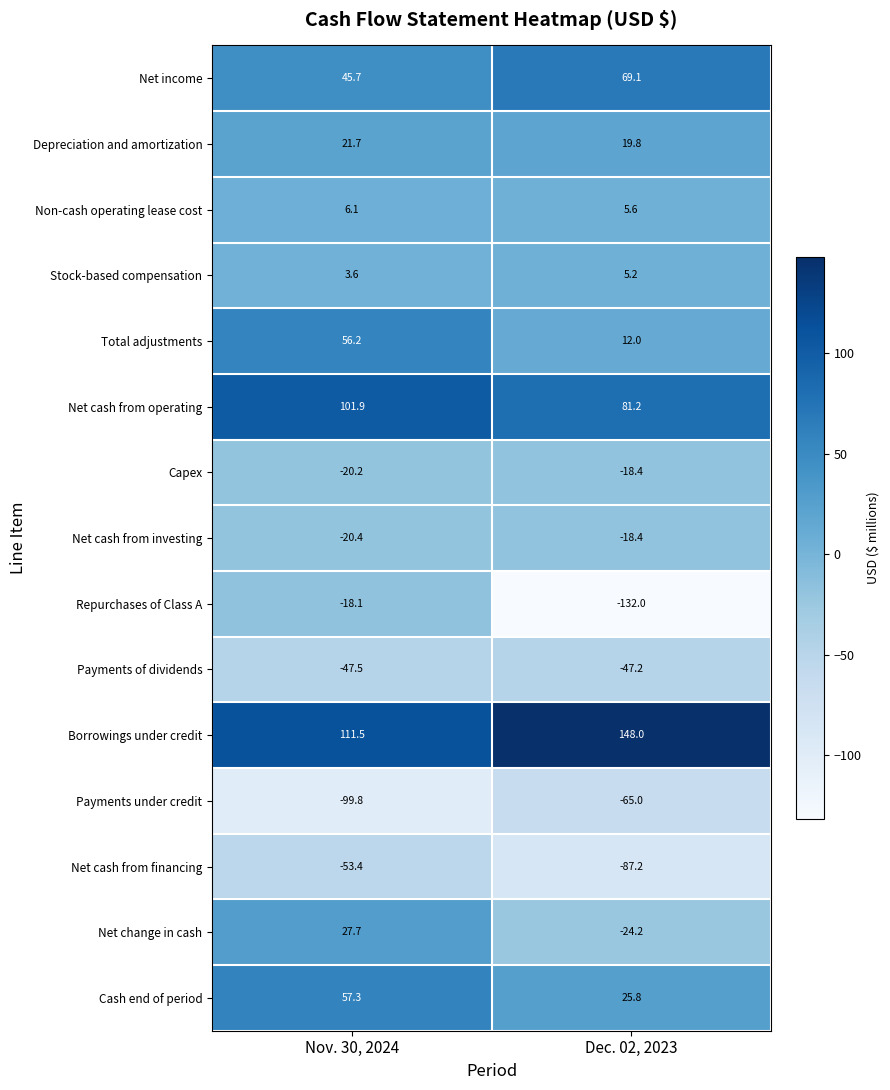

Between Nov. 30, 2024 and Dec. 02, 2023, which series saw the biggest shift?

Repurchases of Class A